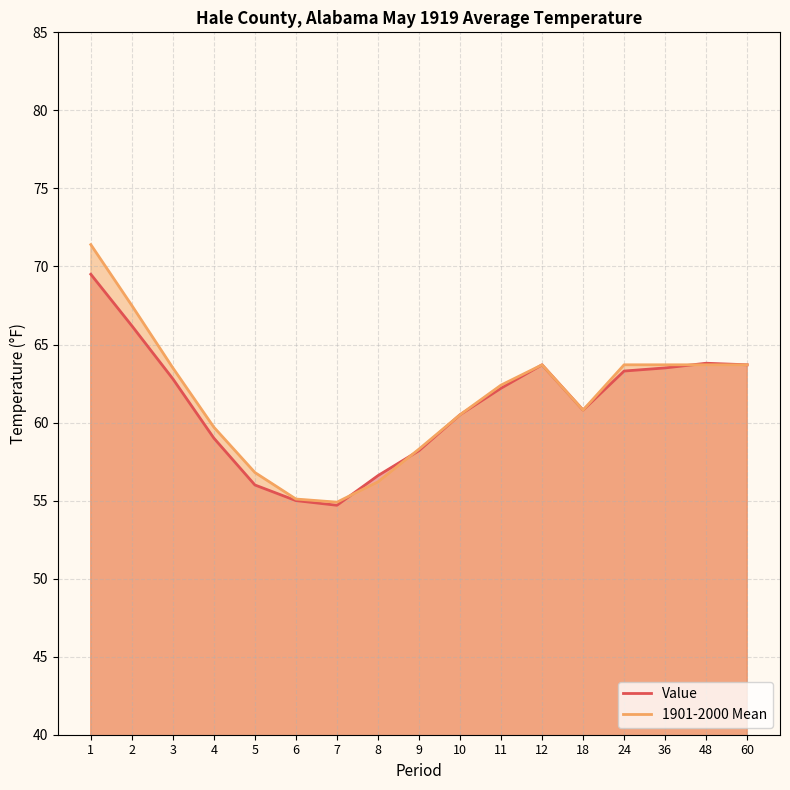

At which category does the chart reach its peak across all series?

1